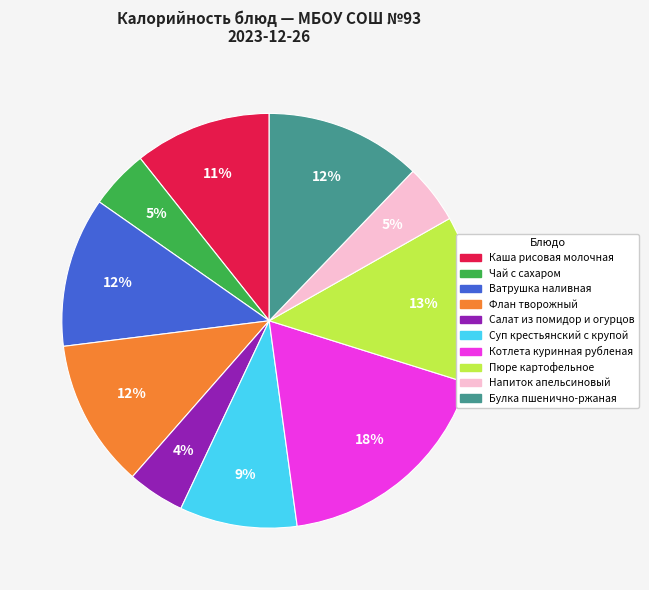

Between Каша рисовая молочная and Чай с сахаром, which is larger?

Каша рисовая молочная